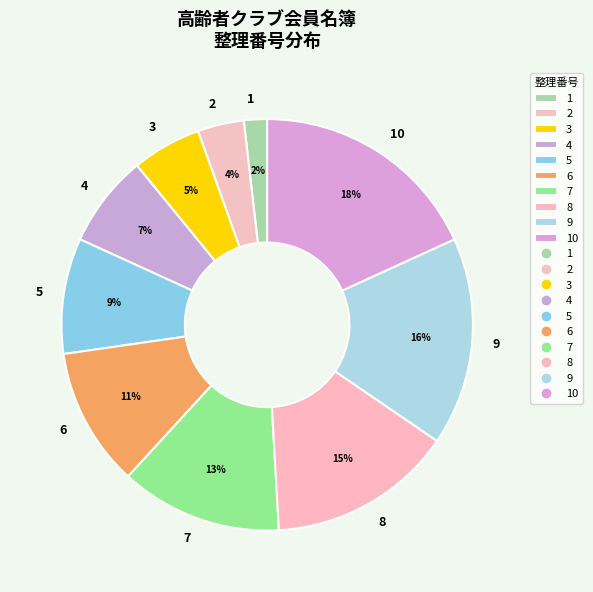

To the nearest percent, what is the difference between the largest and smallest slice percentages?

16%